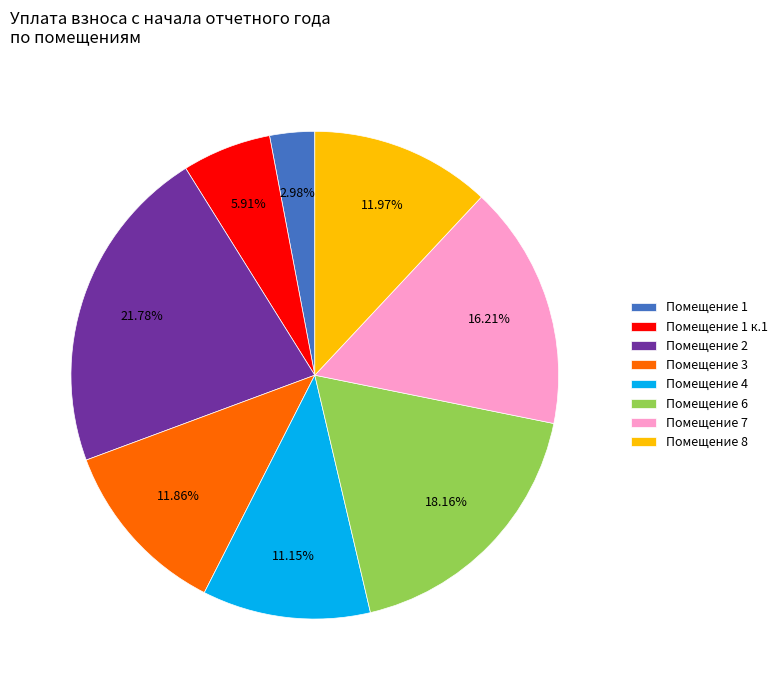

Approximately how many times larger is the value at Помещение 6 compared to Помещение 1 к.1?

3.1